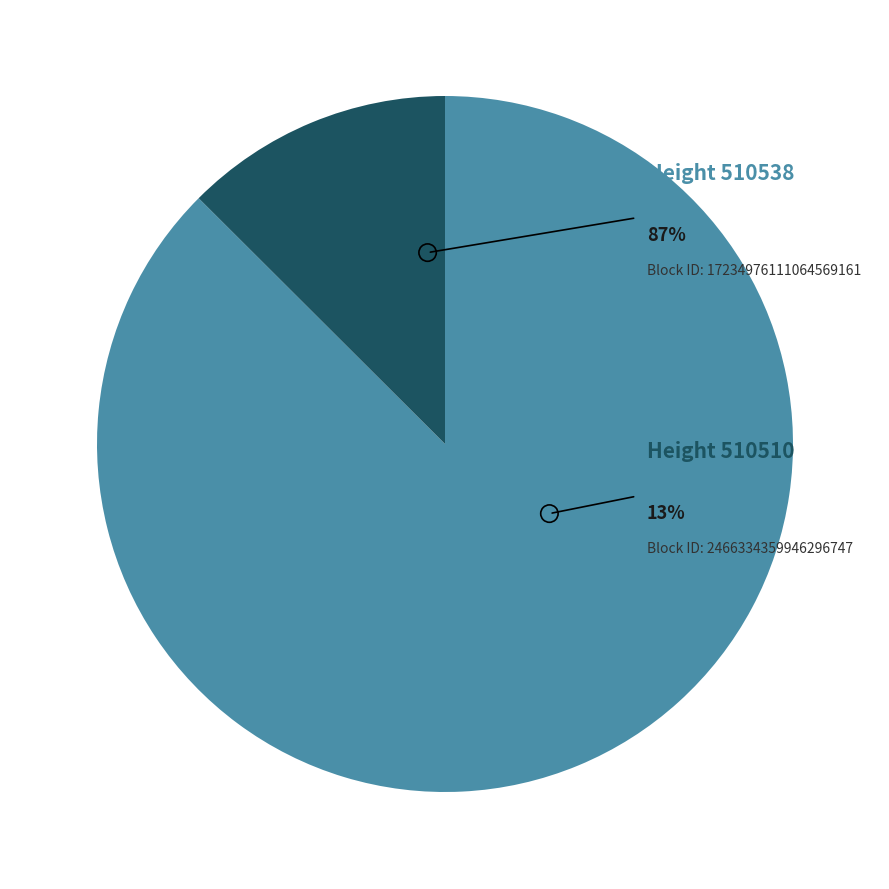

The 510538 slice represents 96% of the pie. True or false?

False